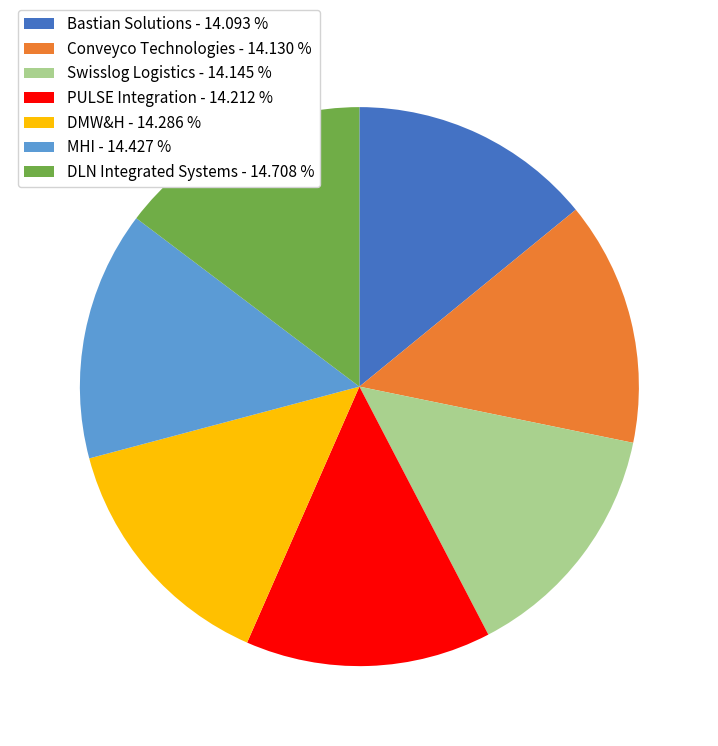

Does any single category account for the majority?

No